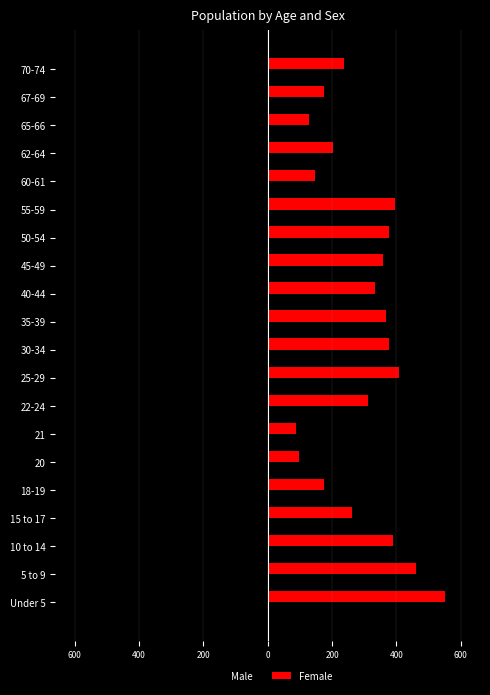

What are all the series names shown in the legend?

Male, Female